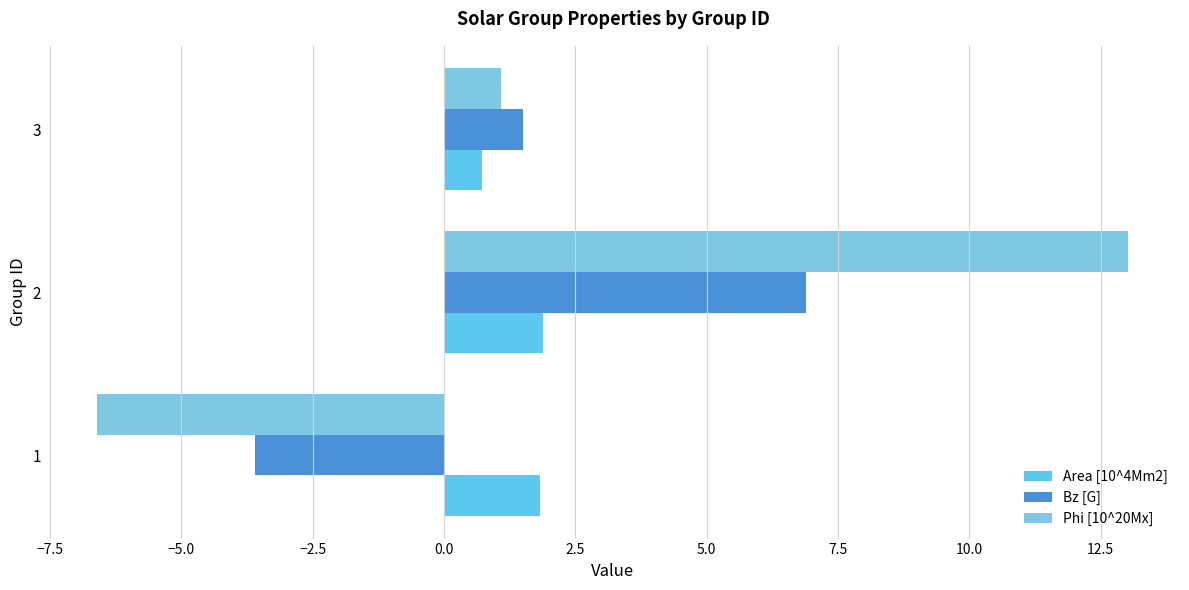

Which category has the lowest value in the Area [10^4Mm2] series?

3